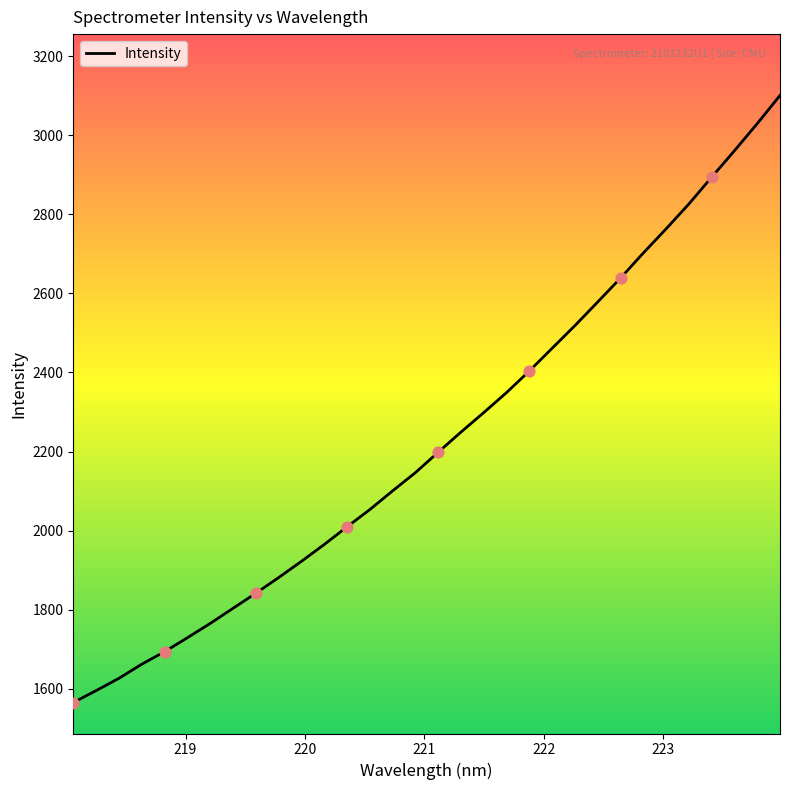

What is the difference between the maximum and minimum values?

1535.6